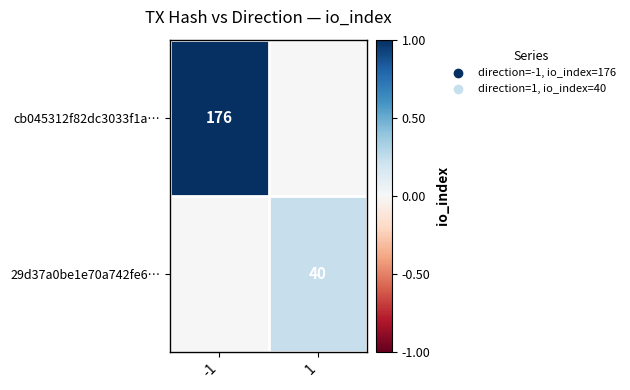

The value of 29d37a0be1e70a742fe6… at 1 is 64. True or false?

False